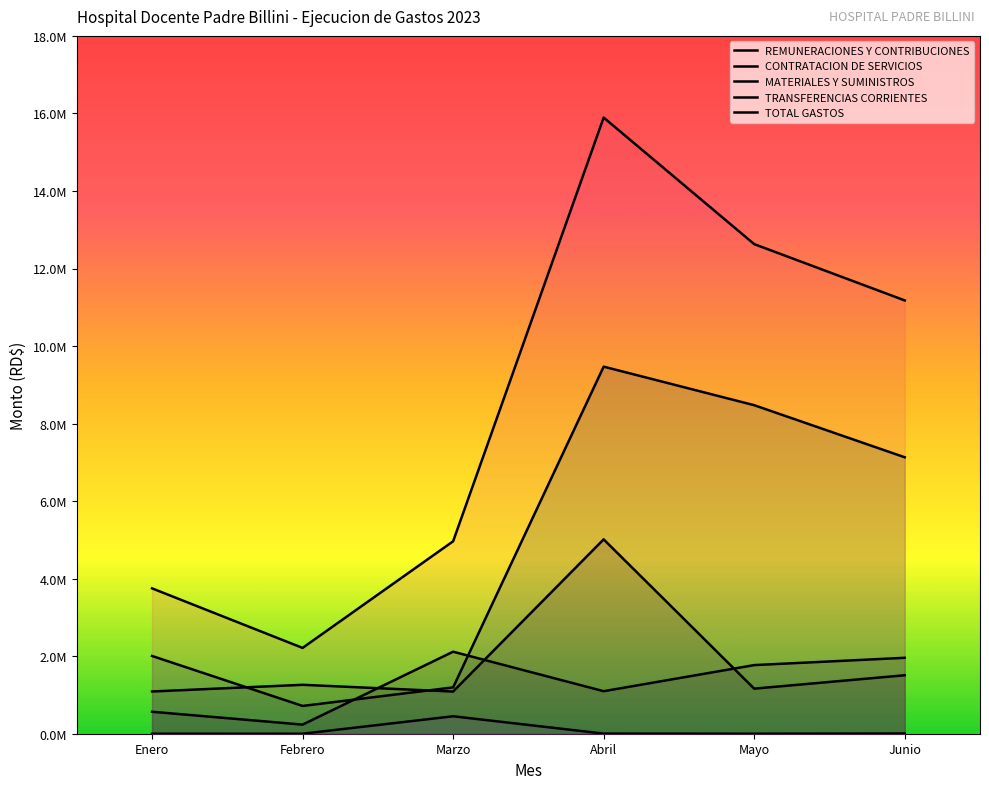

How many values in the CONTRATACION DE SERVICIOS series are below 1770137?

3